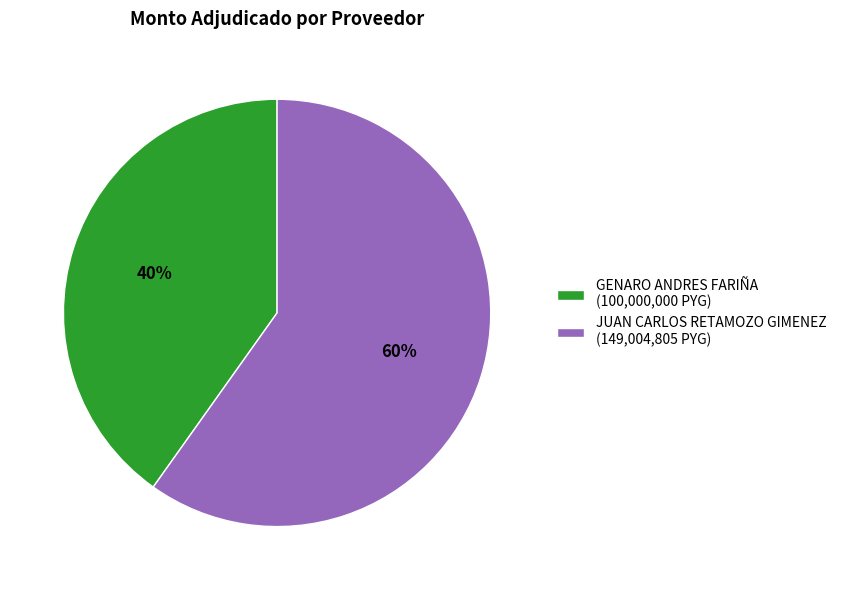

Does GENARO ANDRES FARIÑA (100,000,000 PYG) account for over 50% of the chart?

No